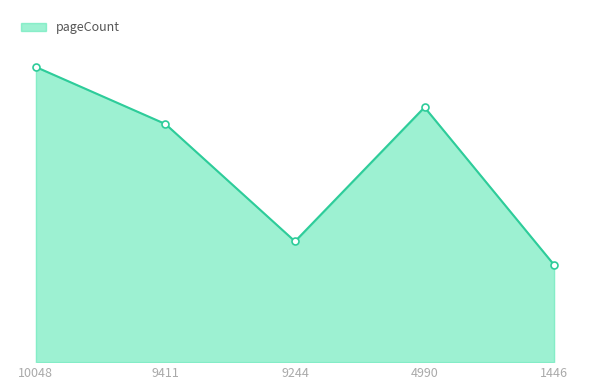

The value at 9244 is 198. True or false?

False